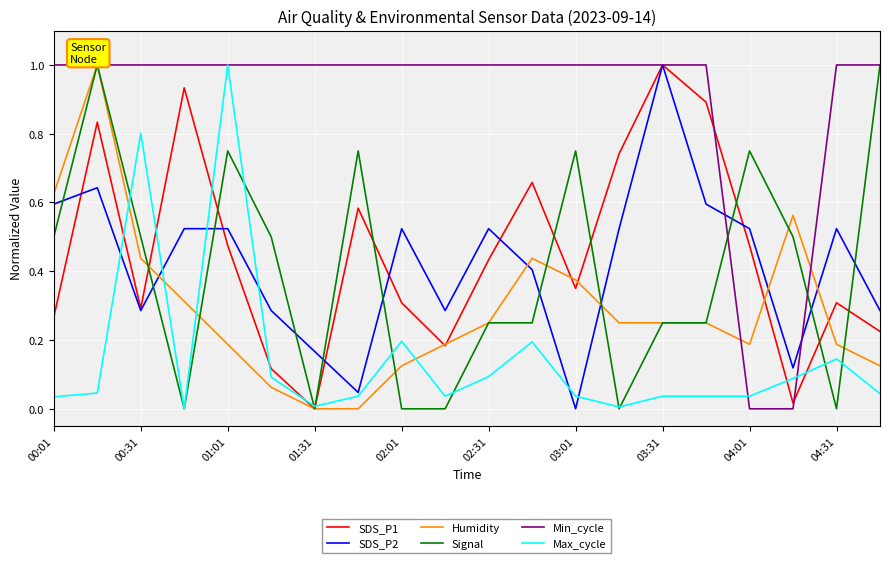

After their last crossing, which series has the higher values: Humidity or SDS_P2?

SDS_P2